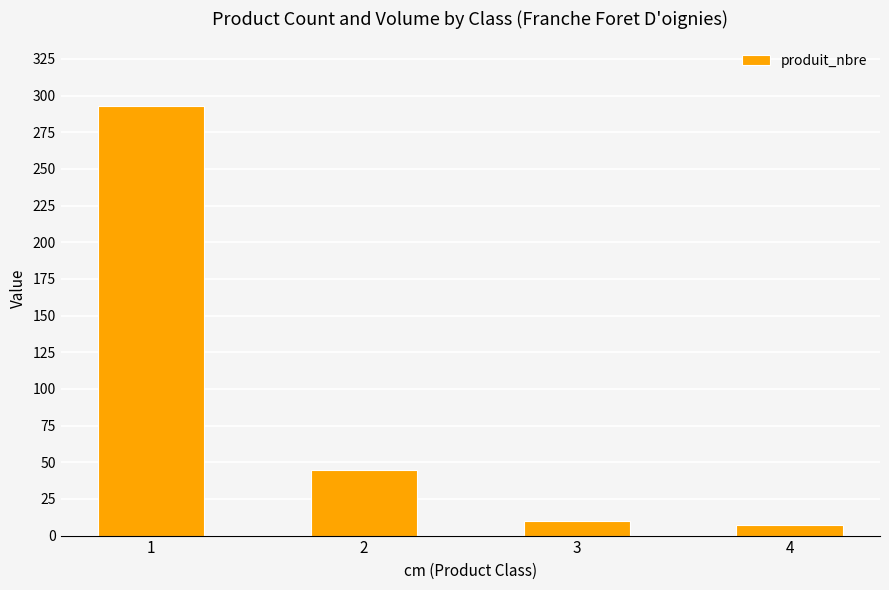

What is the difference between the maximum and minimum values?

286